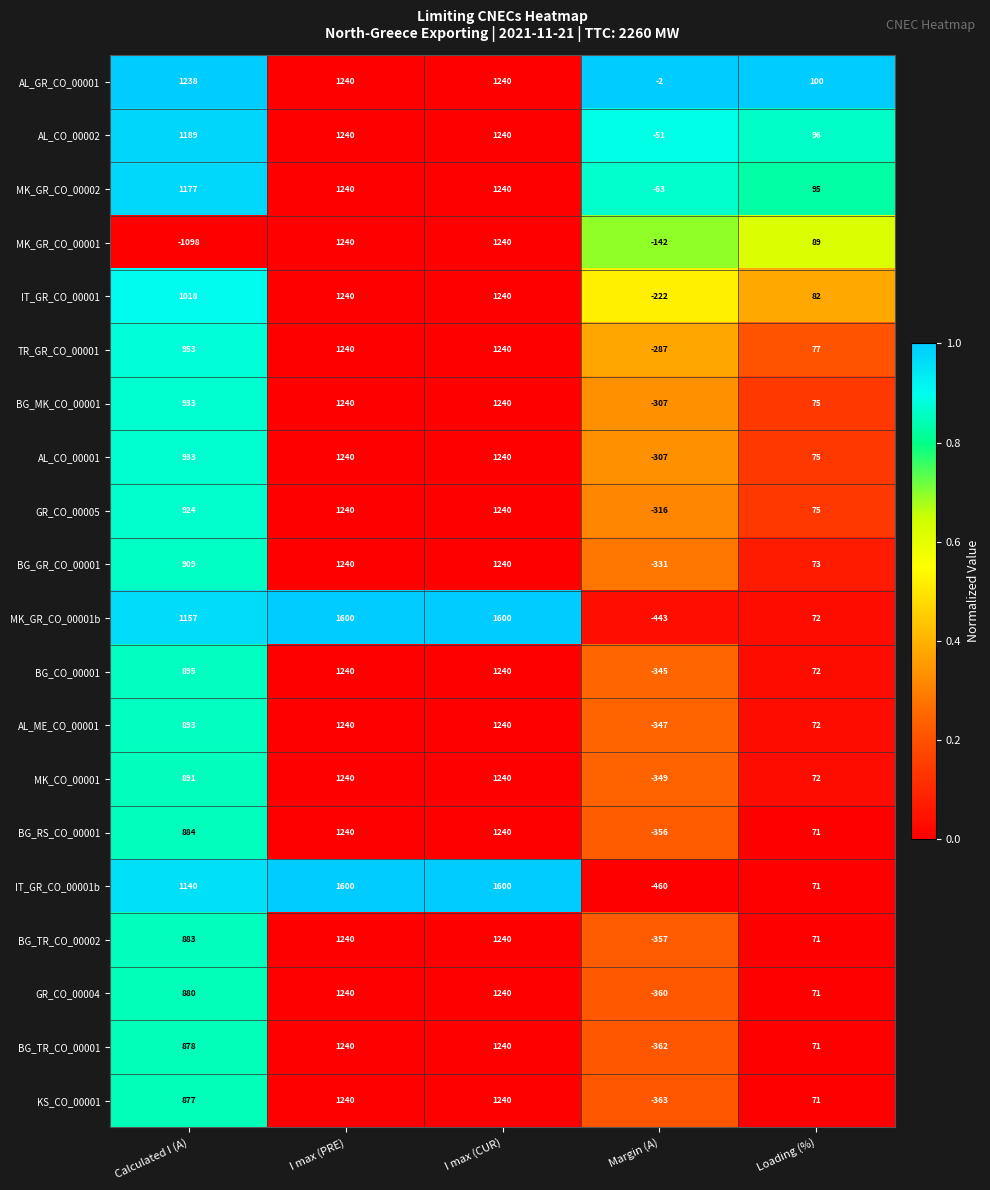

Which series has the largest range (max minus min)?

MK_GR_CO_00001